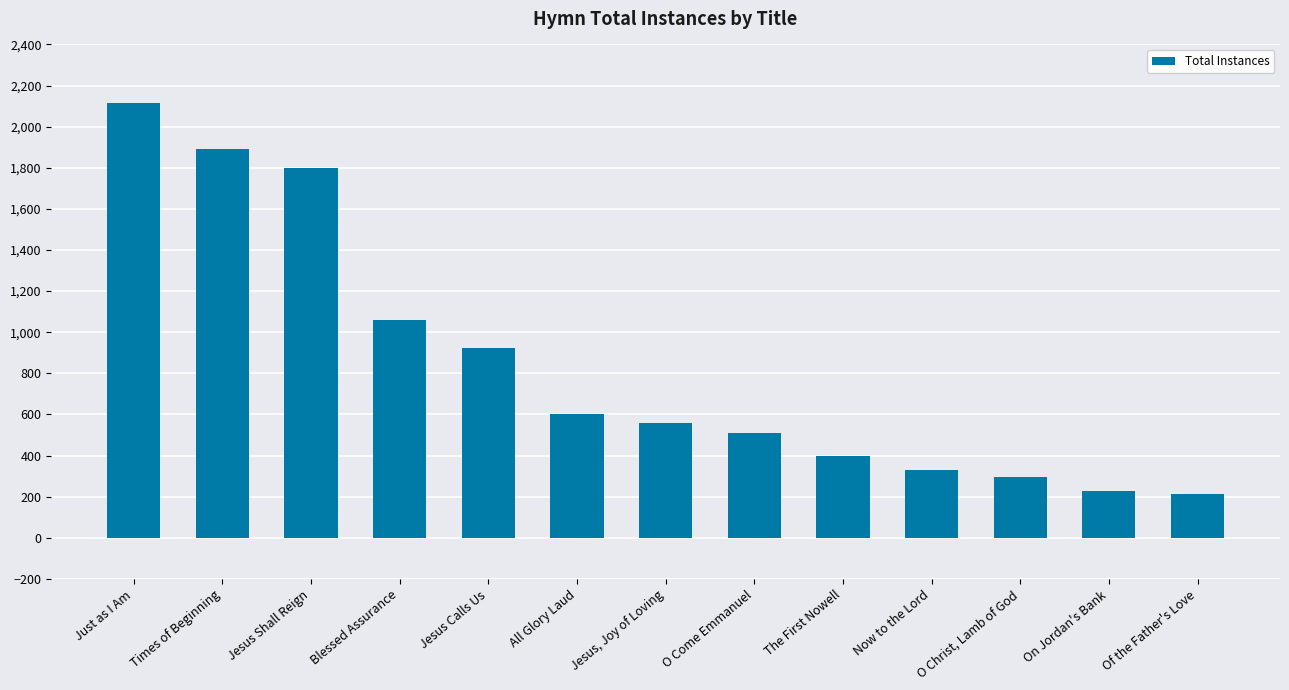

Reading right to left, extract all data points from this chart.

214	230	297	330	399	509	558	601	924	1059	1801	1891	2114